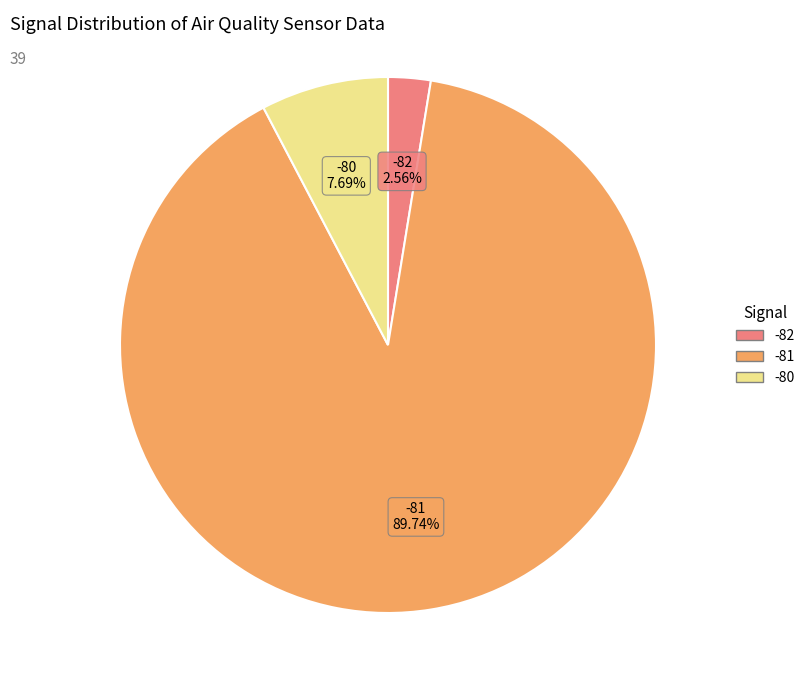

Does any single category account for the majority?

Yes